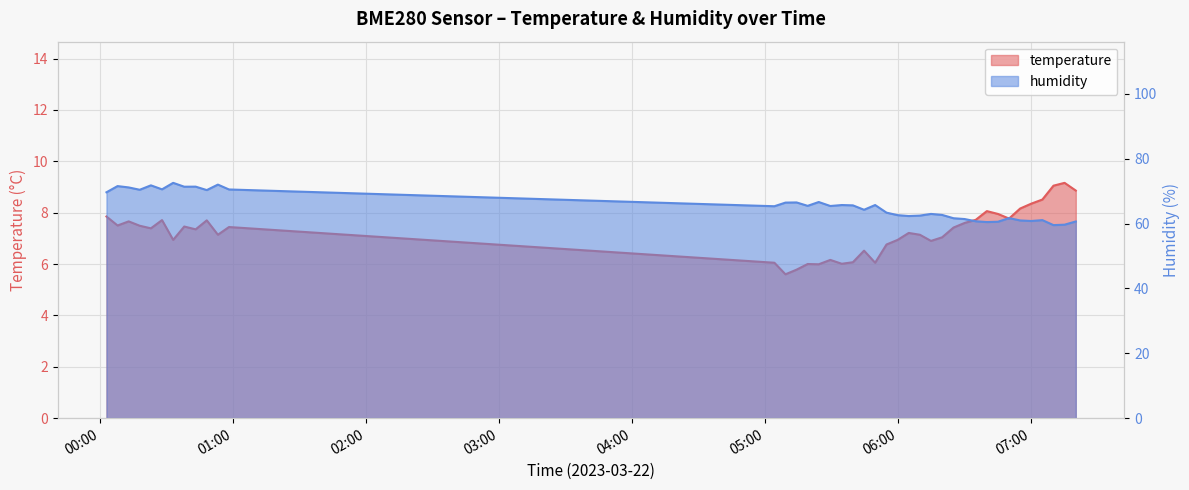

Which series has the largest range (max minus min)?

humidity